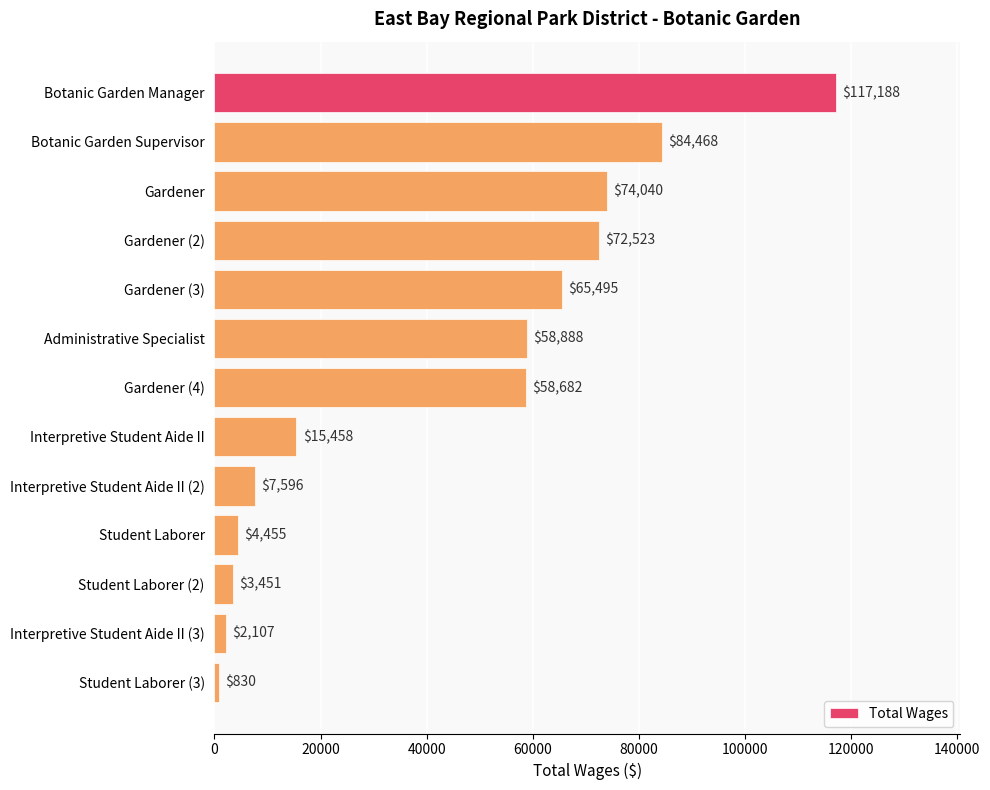

Is it true that the value at Interpretive Student Aide II is 15458?

True